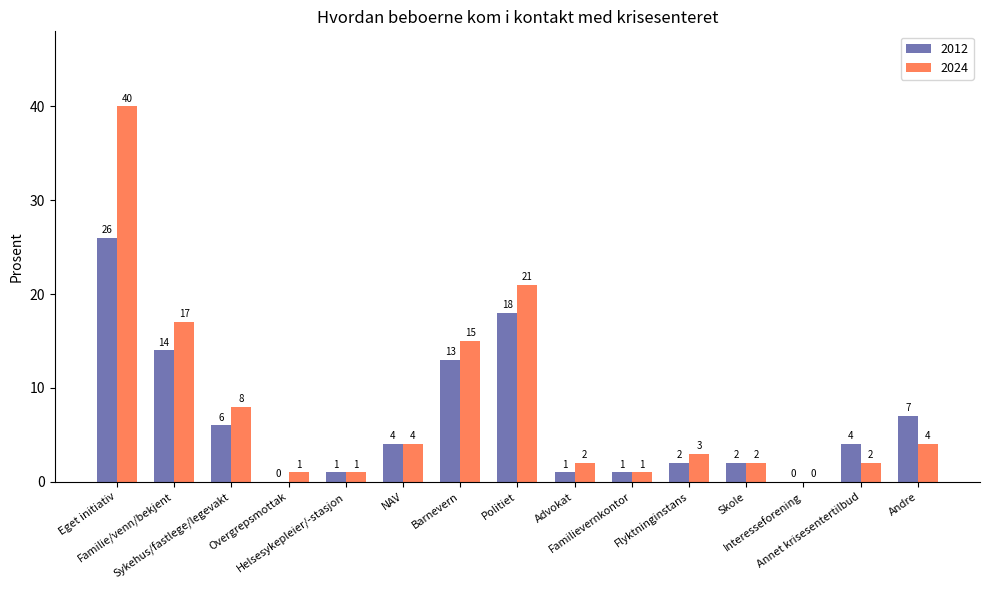

What is the highest value of the 2012 series?

26